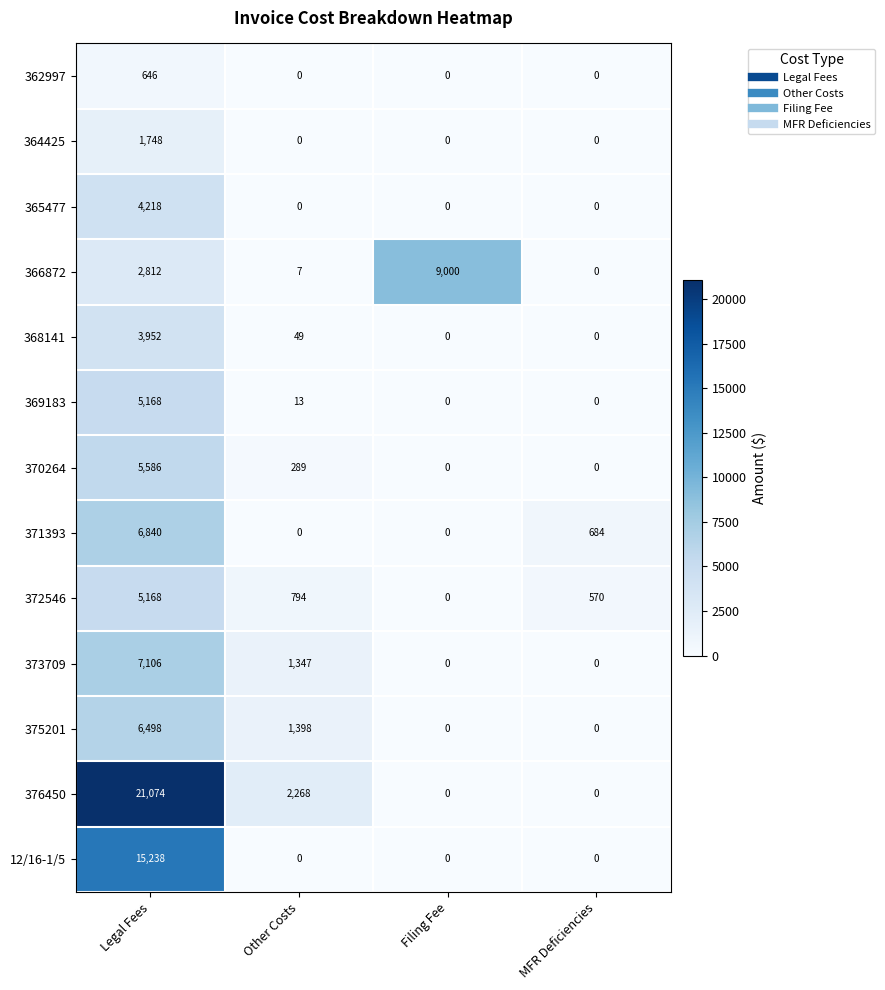

At how many categories does at least one series exceed 7932?

2